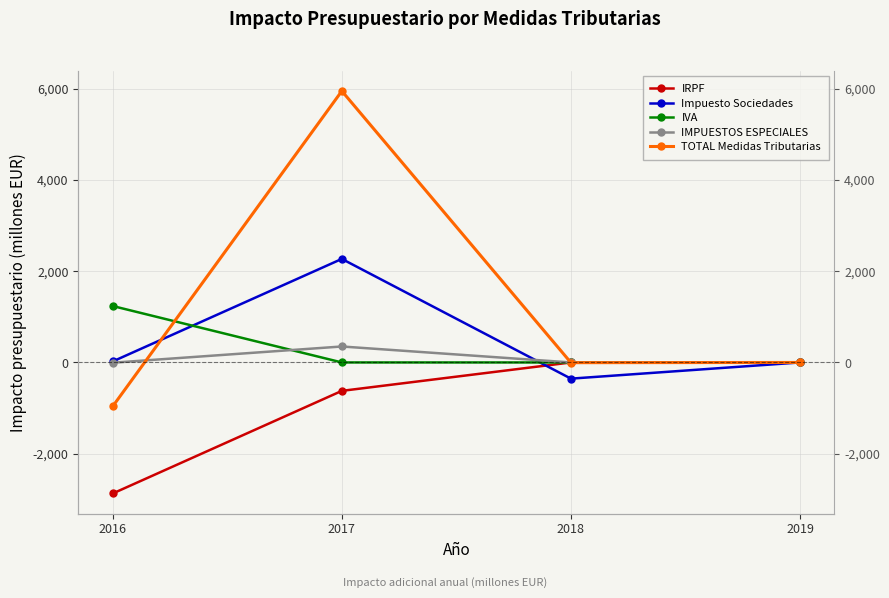

In IMPUESTOS ESPECIALES, how many points are higher than both neighbors (excluding endpoints)?

1